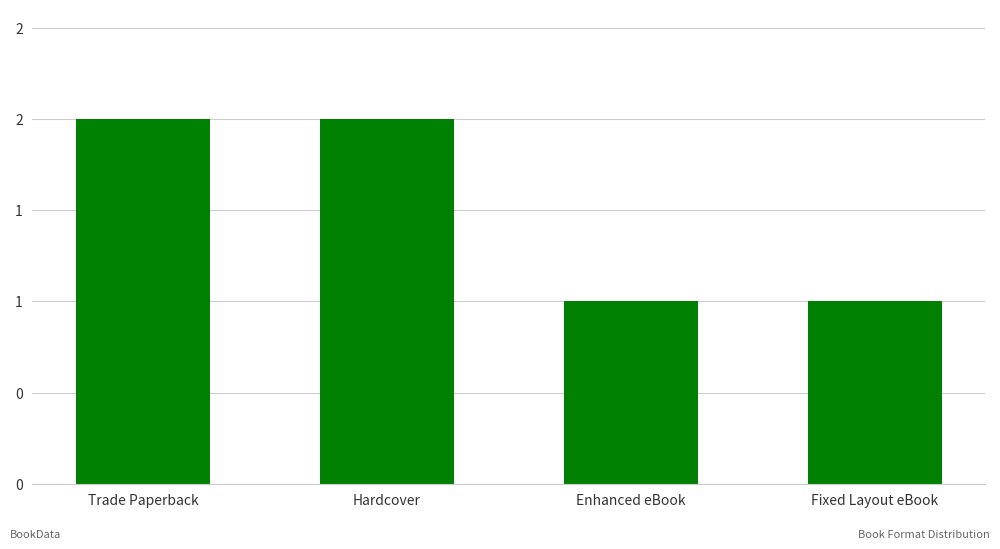

Are the bars horizontal?

No